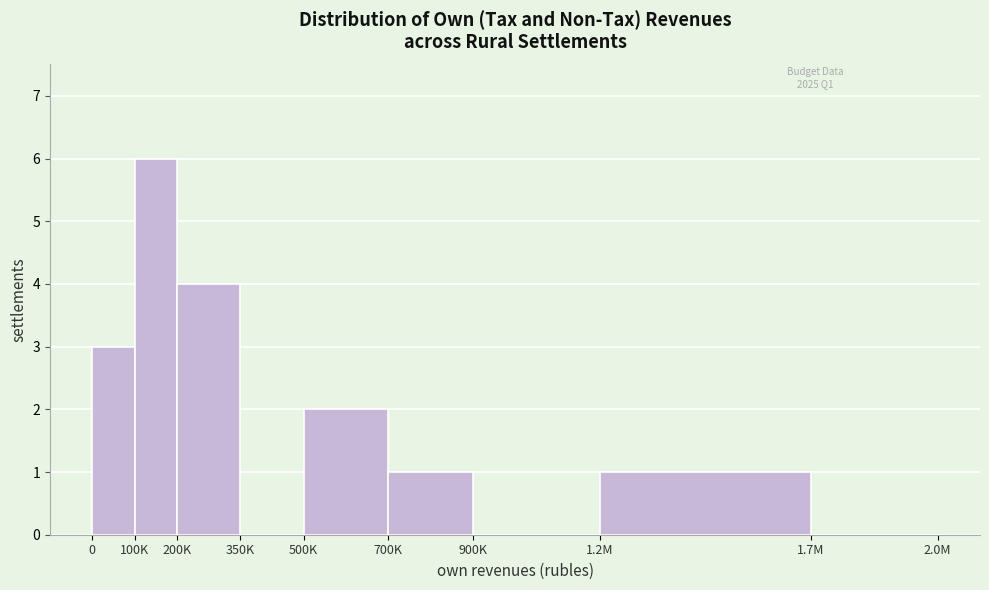

Reading left to right, list all the values displayed in this chart.

0=3	100K=6	200K=4	350K=0	500K=2	700K=1	900K=0	1.2M=1	1.7M=0